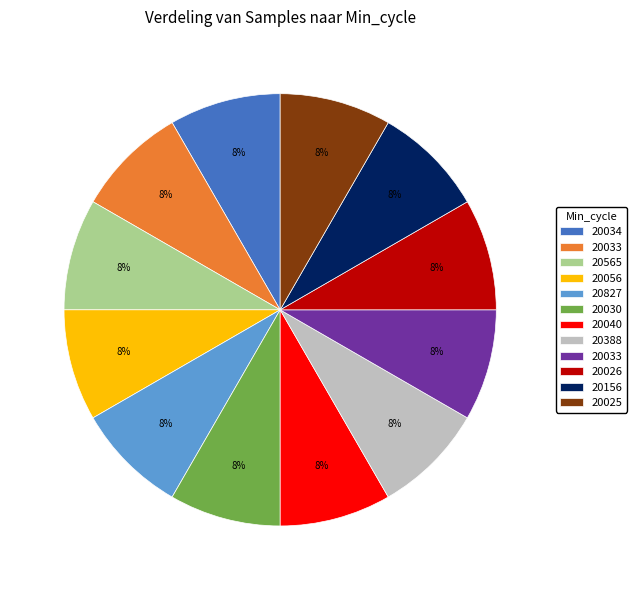

Count the number of slices in the pie.

12